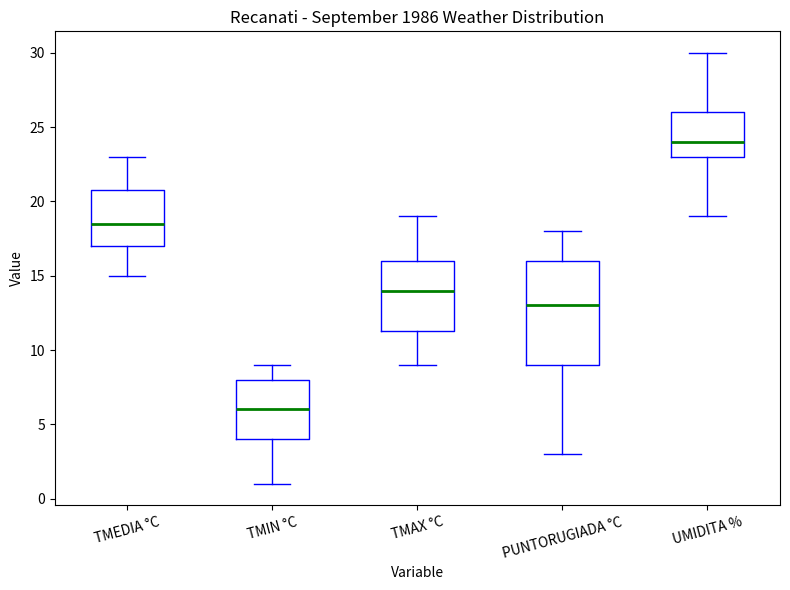

Comparing the boxes themselves (not the whiskers), which one is the tallest?

PUNTORUGIADA °C